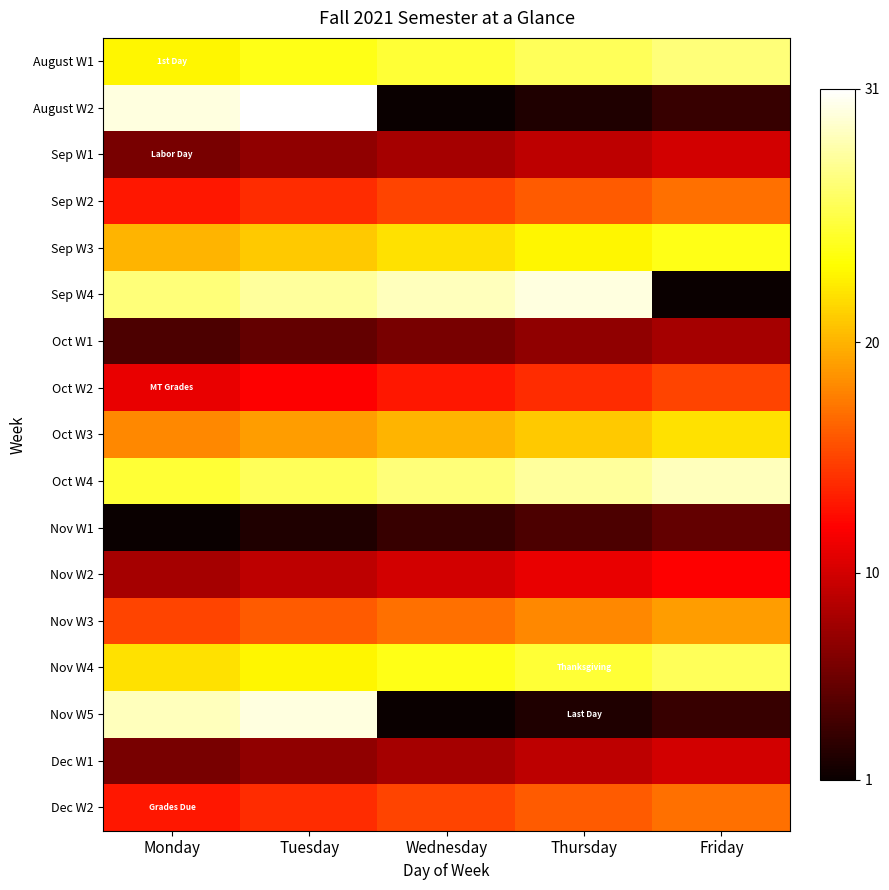

Rank the series by their maximum value, from lowest to highest.

Nov W1, Oct W1, Sep W1, Dec W1, Nov W2, Oct W2, Sep W2, Dec W2, Nov W3, Oct W3, Sep W3, Nov W4, August W1, Oct W4, Sep W4, Nov W5, August W2